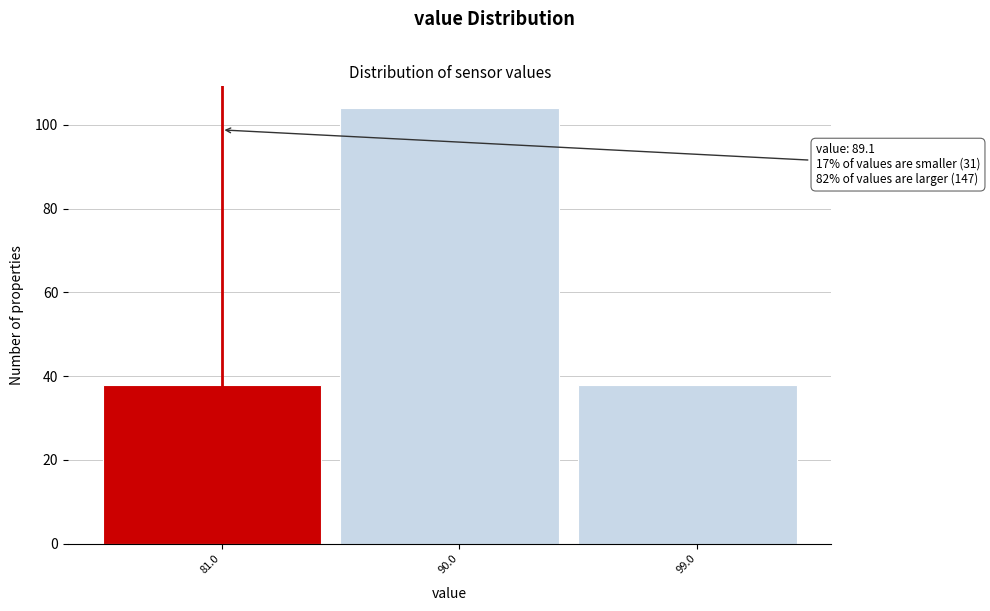

Reading left to right, extract all data points from this chart.

38	104	38